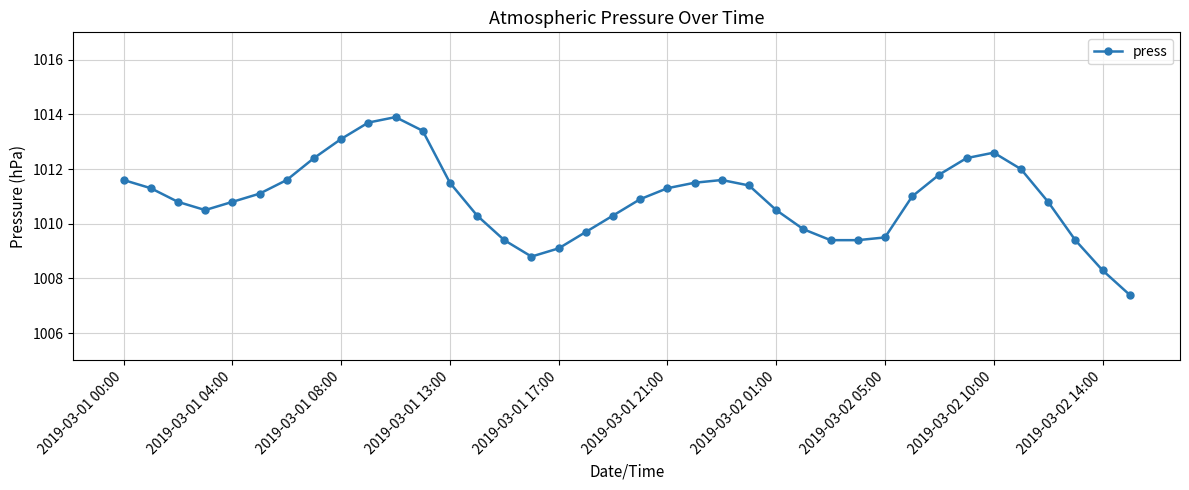

What is the difference between the maximum and minimum values?

6.5